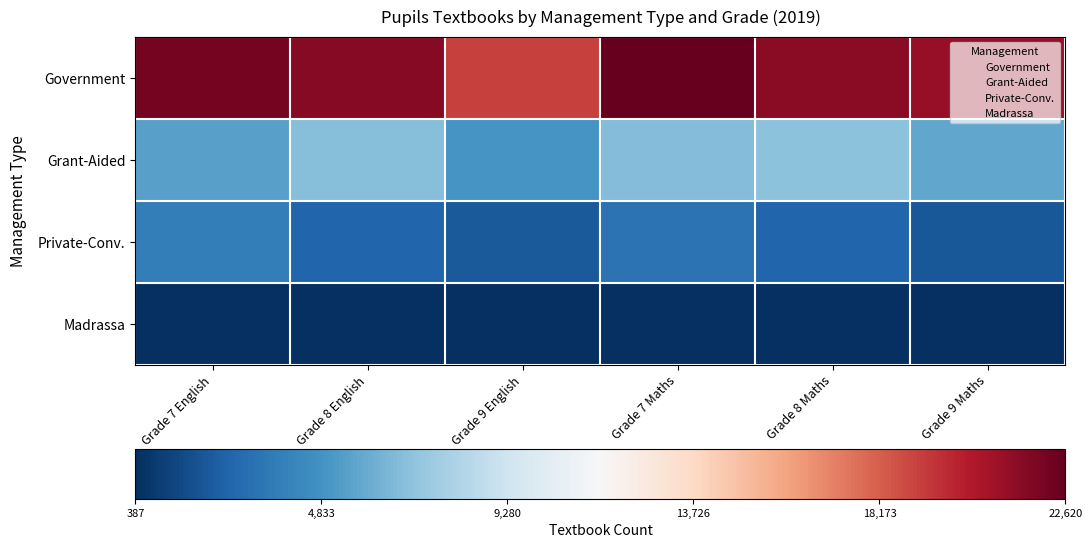

List the series in order of their peak value, highest first.

Government, Grant-Aided, Private-Conv., Madrassa